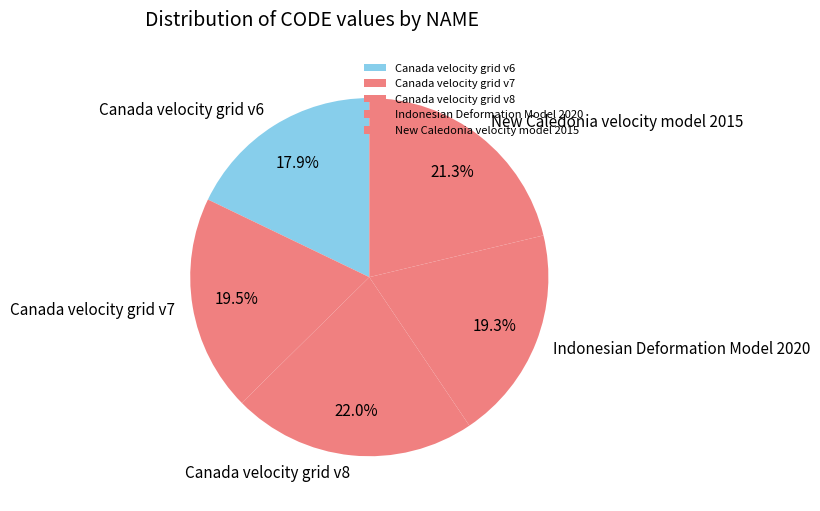

Count the number of slices in the pie.

5